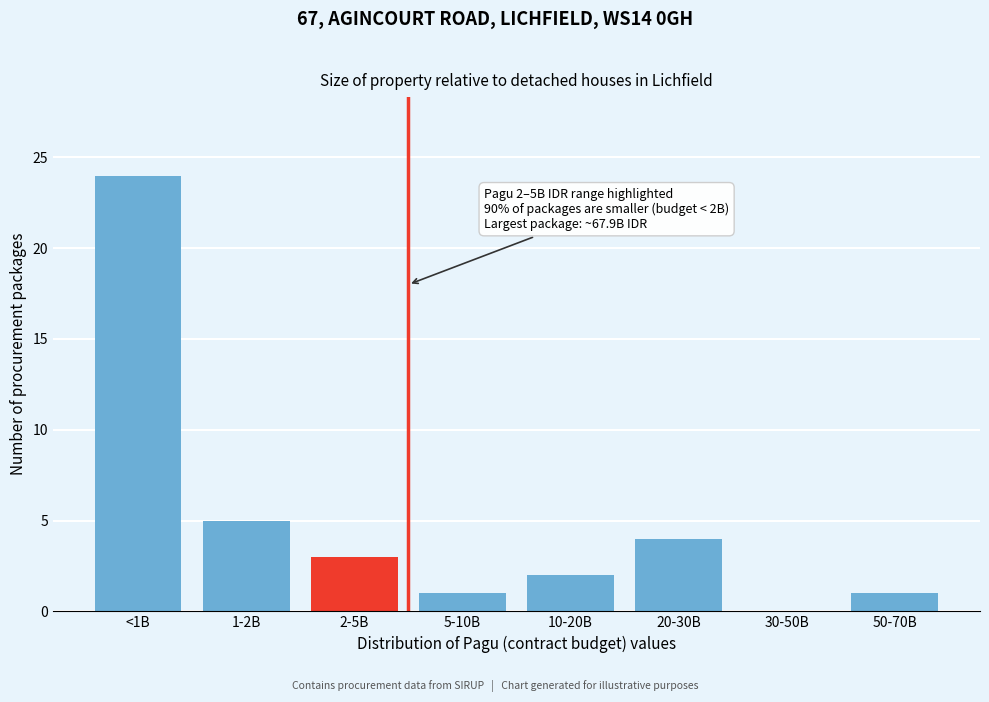

What is the sum of all values?

40